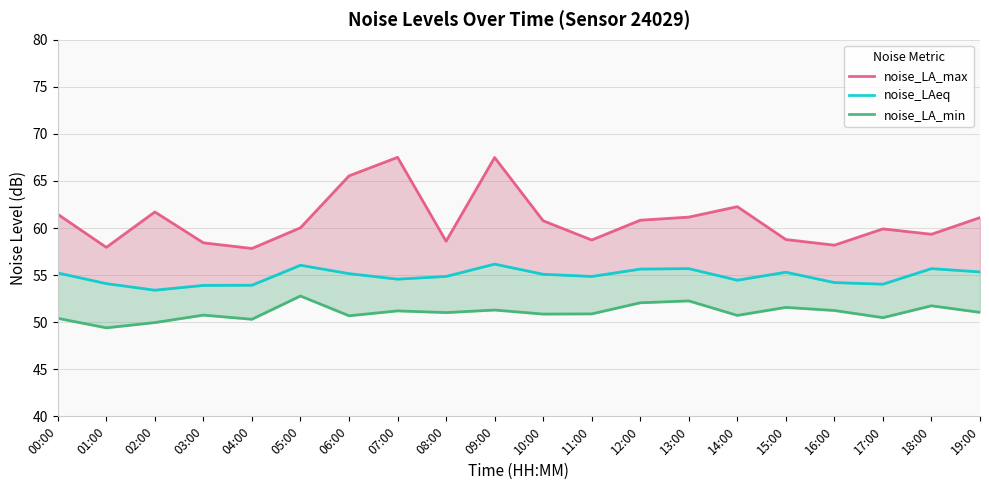

Rank the categories by noise_LAeq value from highest to lowest.

09:00, 05:00, 13:00, 18:00, 12:00, 19:00, 15:00, 00:00, 06:00, 10:00, 08:00, 11:00, 07:00, 14:00, 16:00, 01:00, 17:00, 04:00, 03:00, 02:00